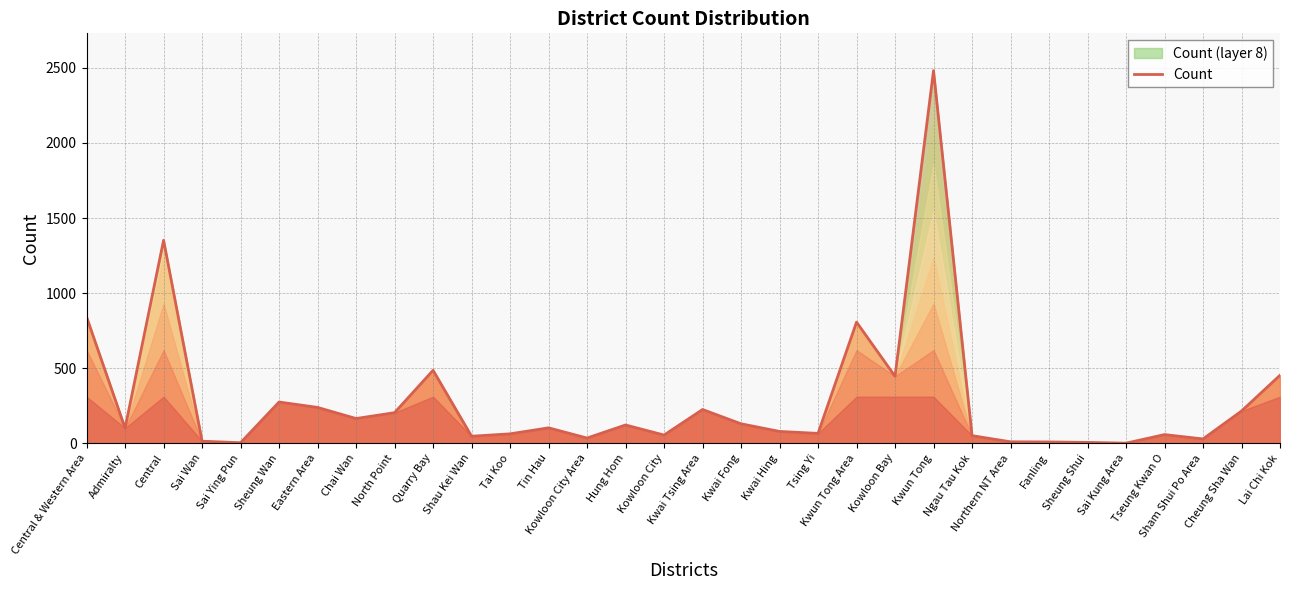

What is the sum of the values at North Point and Sheung Wan?

479